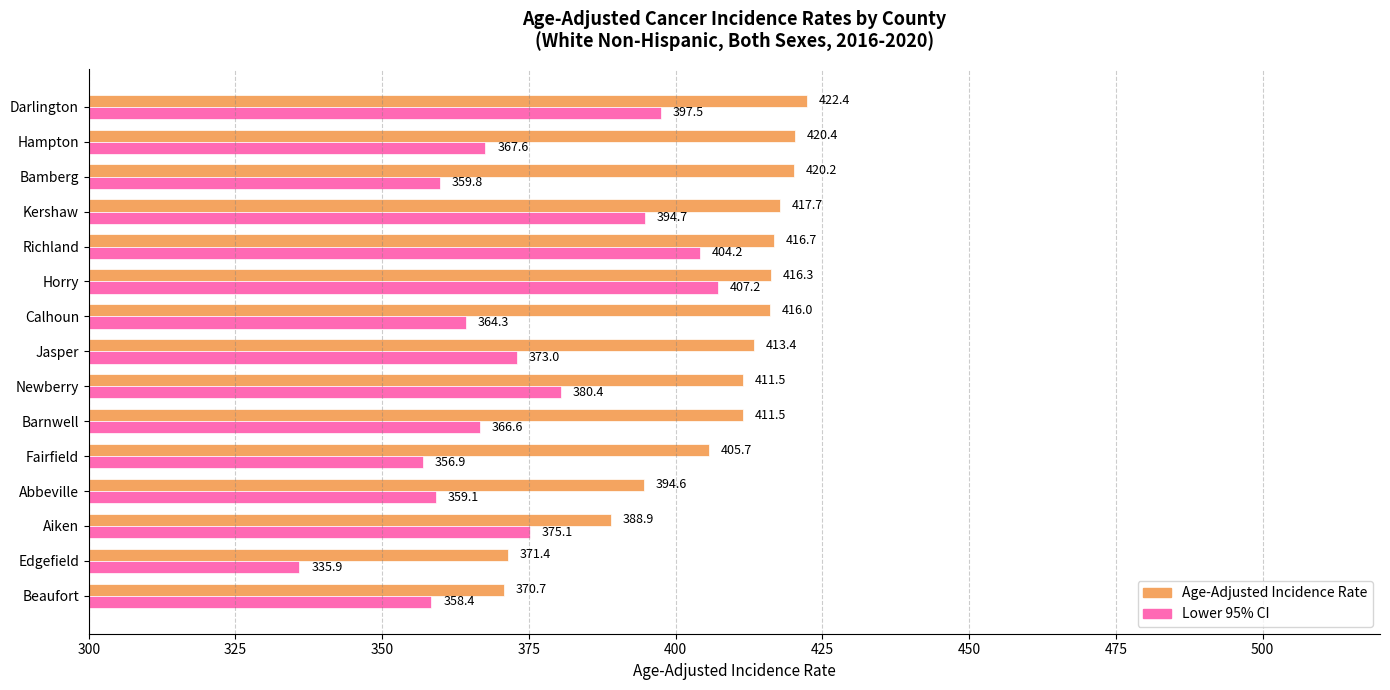

Which category has the highest value across all series?

Darlington